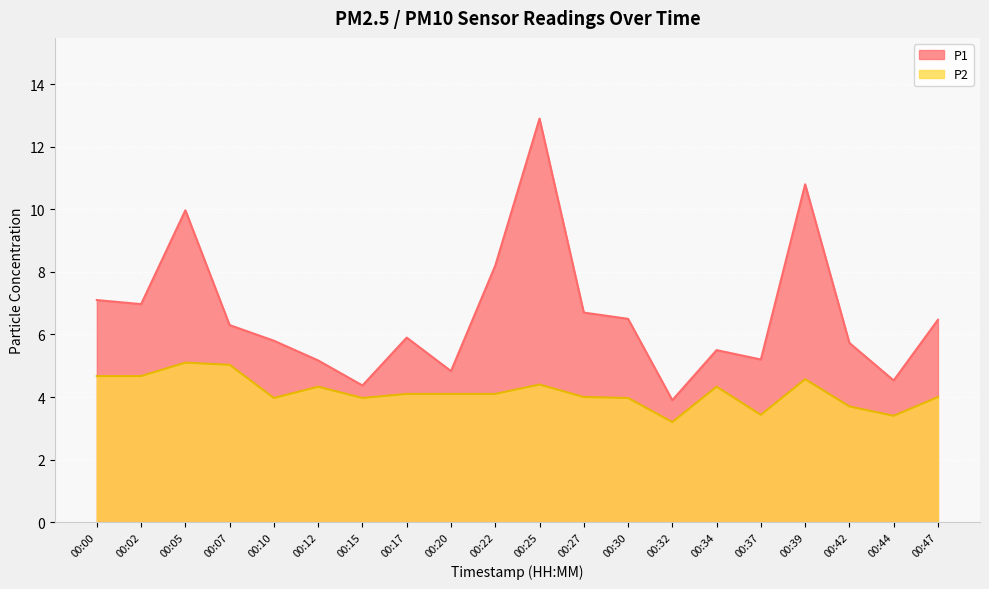

Reading left to right, list all the values displayed in this chart.

P1: 7.1	7.0	10.0	6.3	5.8	5.2	4.4	5.9	4.8	8.2	12.9	6.7	6.5	3.9	5.5	5.2	10.8	5.7	4.5	6.5
P2: 4.7	4.7	5.1	5.0	4.0	4.3	4.0	4.1	4.1	4.1	4.4	4.0	4.0	3.2	4.3	3.4	4.6	3.7	3.4	4.0